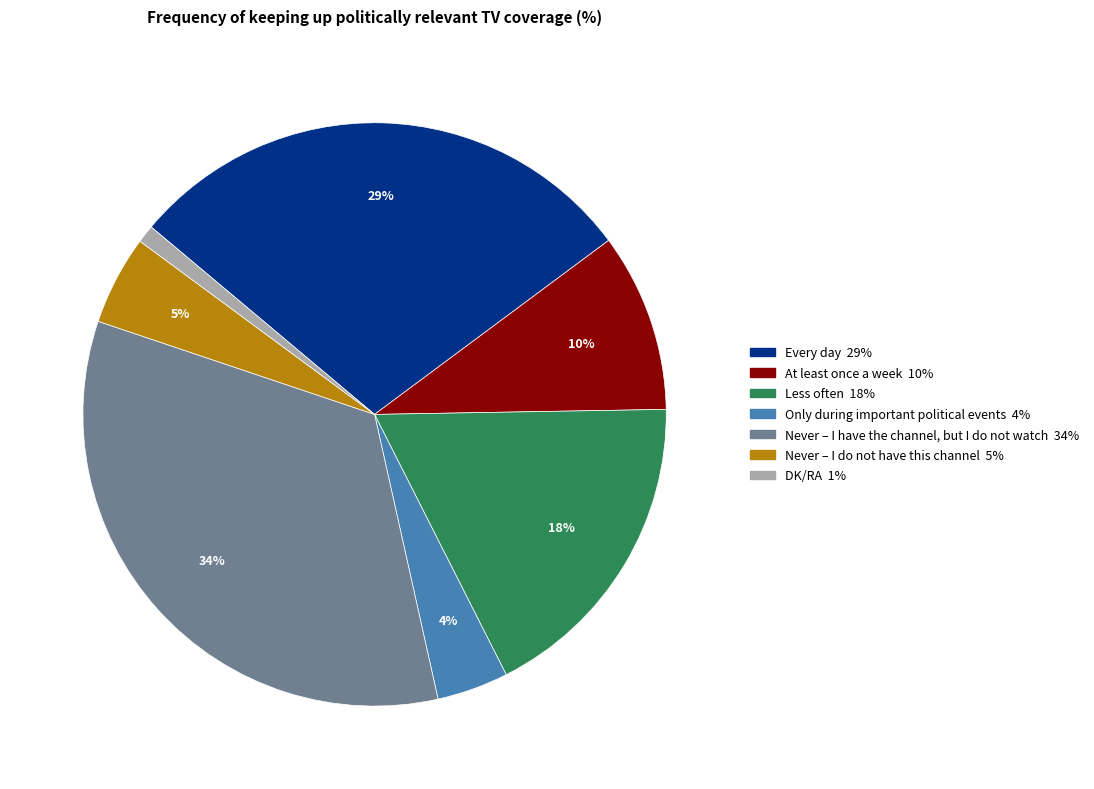

Rank the categories by value from highest to lowest.

Never – I have the channel, but I do not watch, Every day, Less often, At least once a week, Never – I do not have this channel, Only during important political events, DK/RA